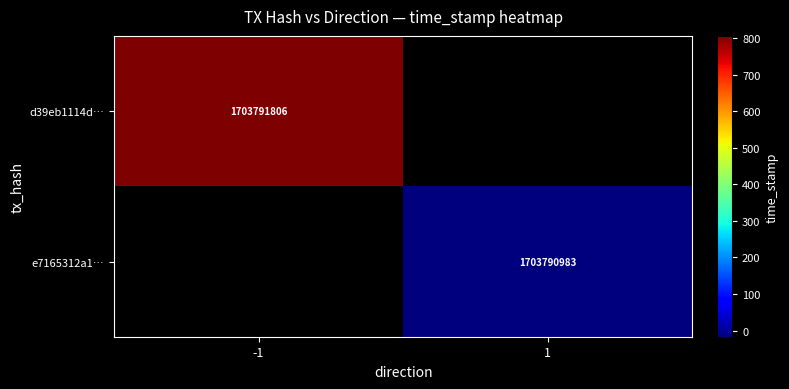

Which series changed the most between direction and time_stamp?

d39eb1114d4ad9646f2a2b8ebcbf82d76fccb7e